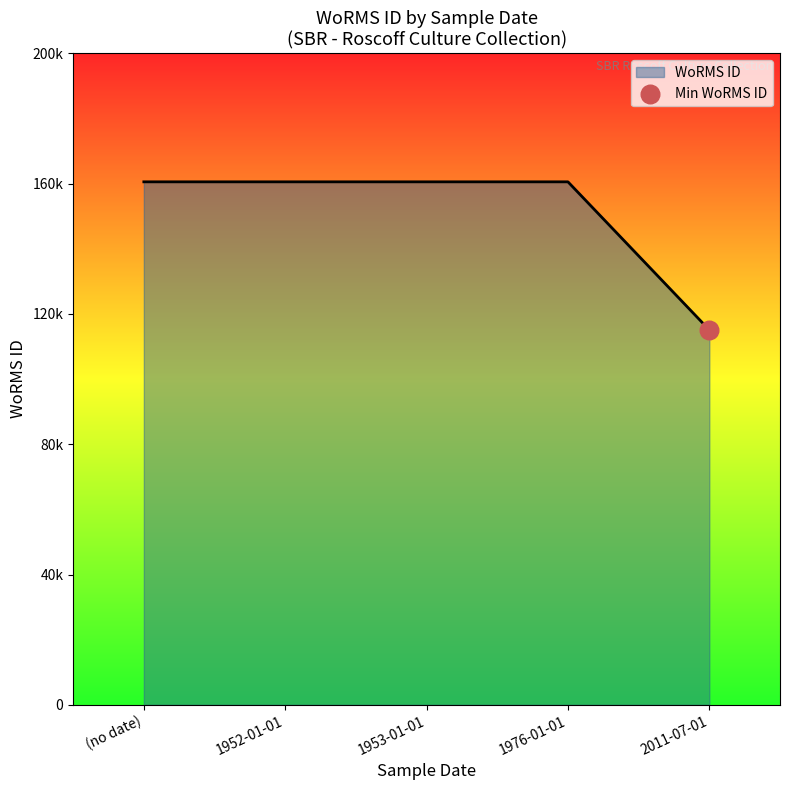

What is the ratio of the value at (no date) to the value at 2011-07-01?

1.4